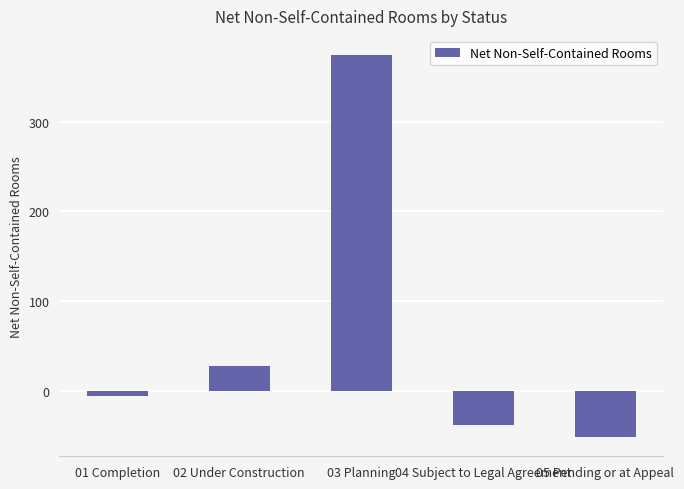

Between 04 Subject to Legal Agreement and 03 Planning, which is larger?

03 Planning